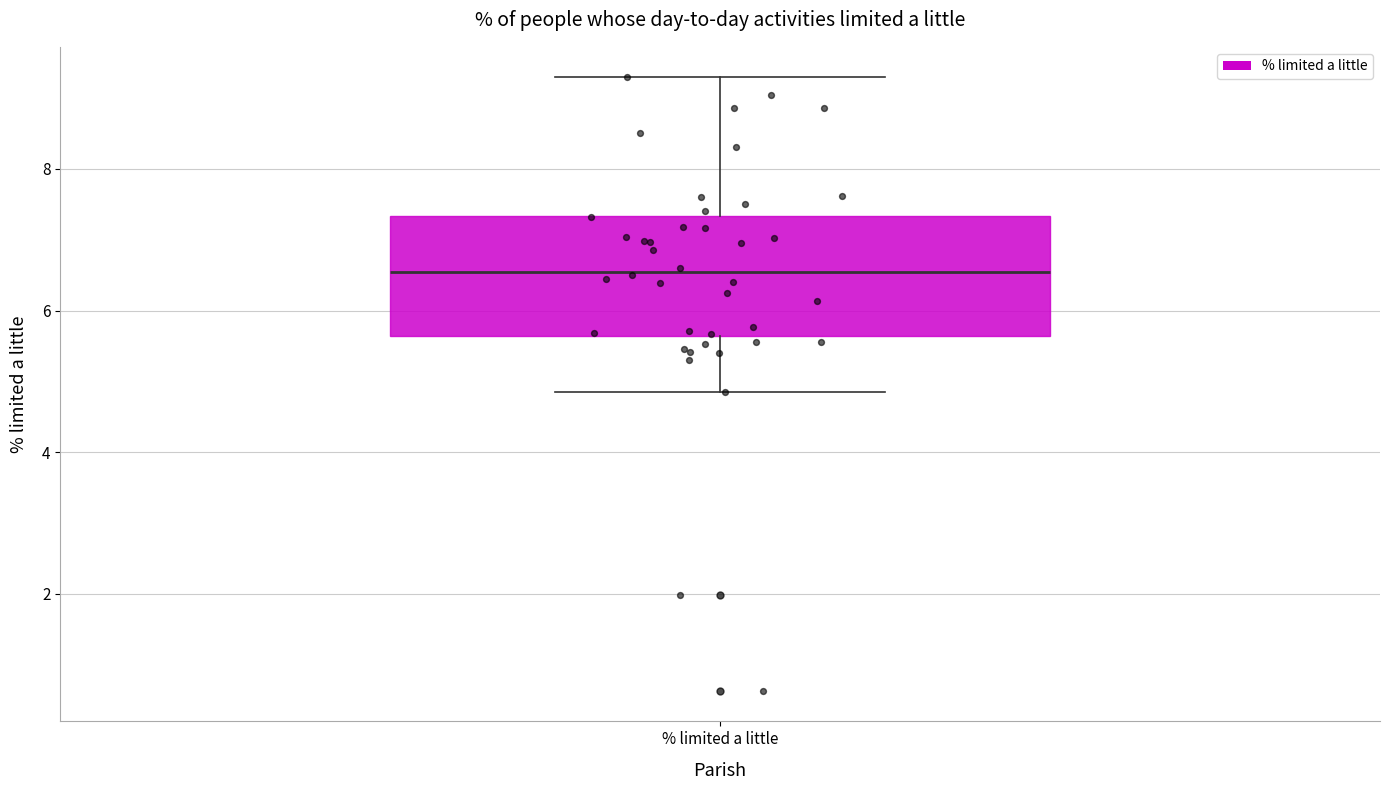

Where does the lower whisker of the box for % limited a little end on the y-axis? The values are not printed on the chart, so give them approximately, as read against the axis.

4.8